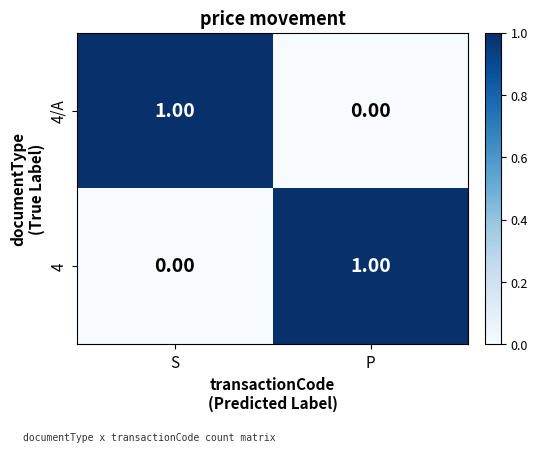

Rank the series at S from lowest to highest value.

4, 4/A